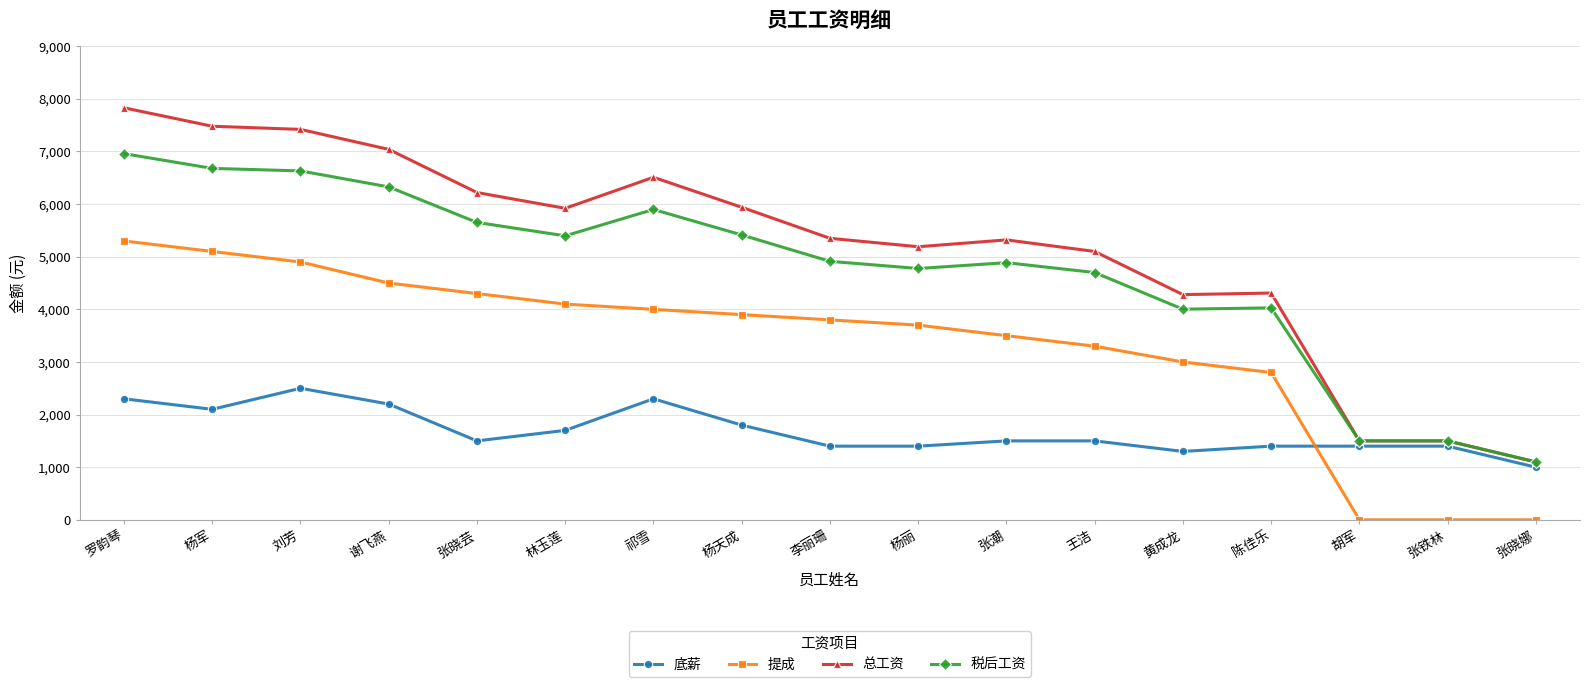

Is this an area chart (filled region under the line)?

No